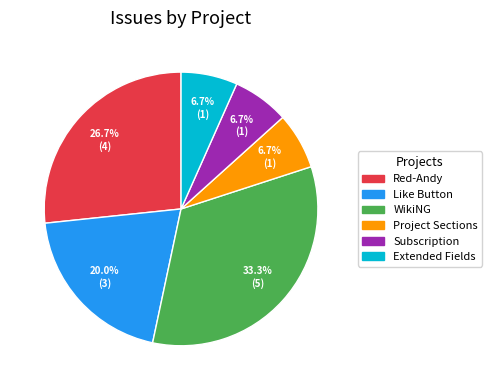

To the nearest percent, what is the average slice percentage?

17%